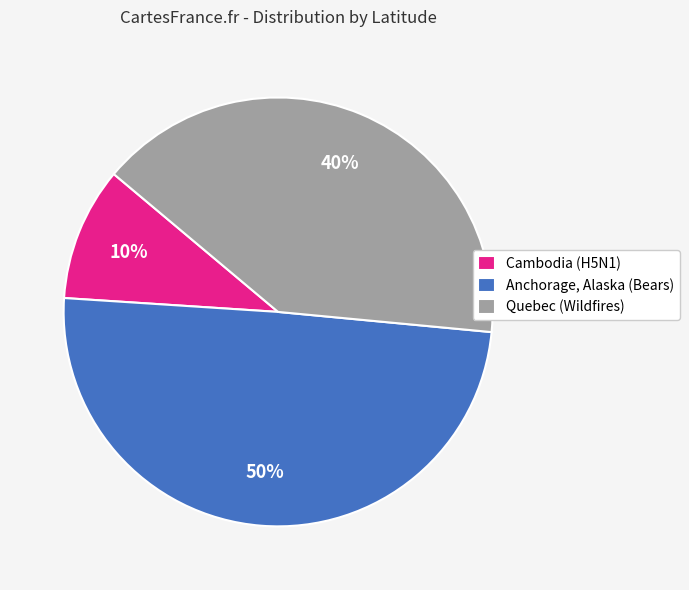

To the nearest percent, what portion does Anchorage, Alaska (Bears) represent?

50%